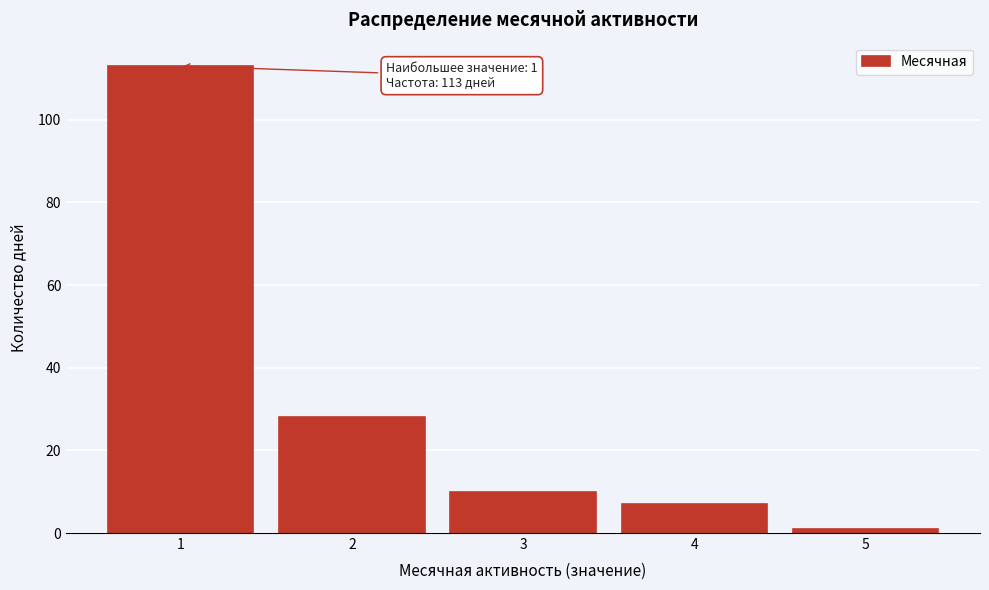

Reading right to left, extract all data points from this chart.

1	7	10	28	113